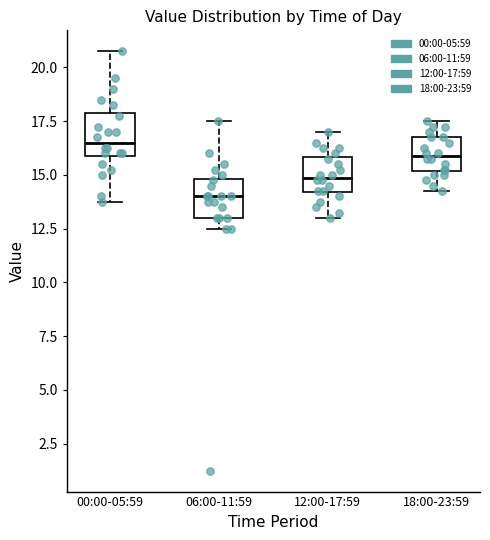

Reading left to right, transcribe this box plot: for each box, give where its median line is, the range the box spans, and where its two whiskers end, as read against the y-axis. The values are not printed on the chart, so give them approximately, as read against the axis.

00:00-05:59: median 16.5, box 16.0 to 18.0, whiskers 14.0 to 21.0
06:00-11:59: median 14.0, box 13.0 to 15.0, whiskers 12.5 to 17.5
12:00-17:59: median 15.0, box 14.0 to 16.0, whiskers 13.0 to 17.0
18:00-23:59: median 16.0, box 15.0 to 17.0, whiskers 14.5 to 17.5